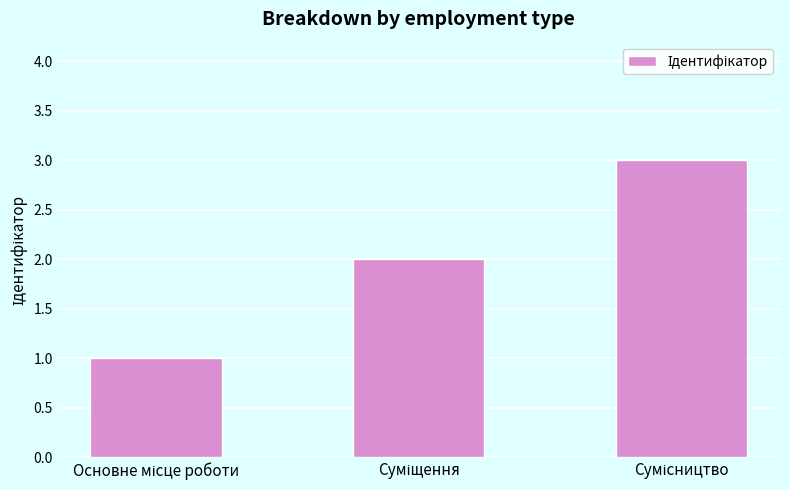

What is the average value?

2